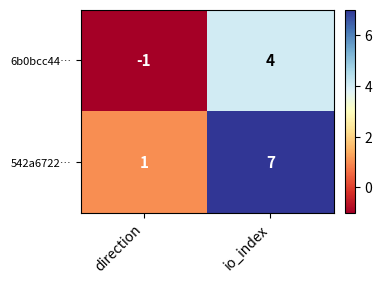

Which series has the widest spread of values?

542a6722…